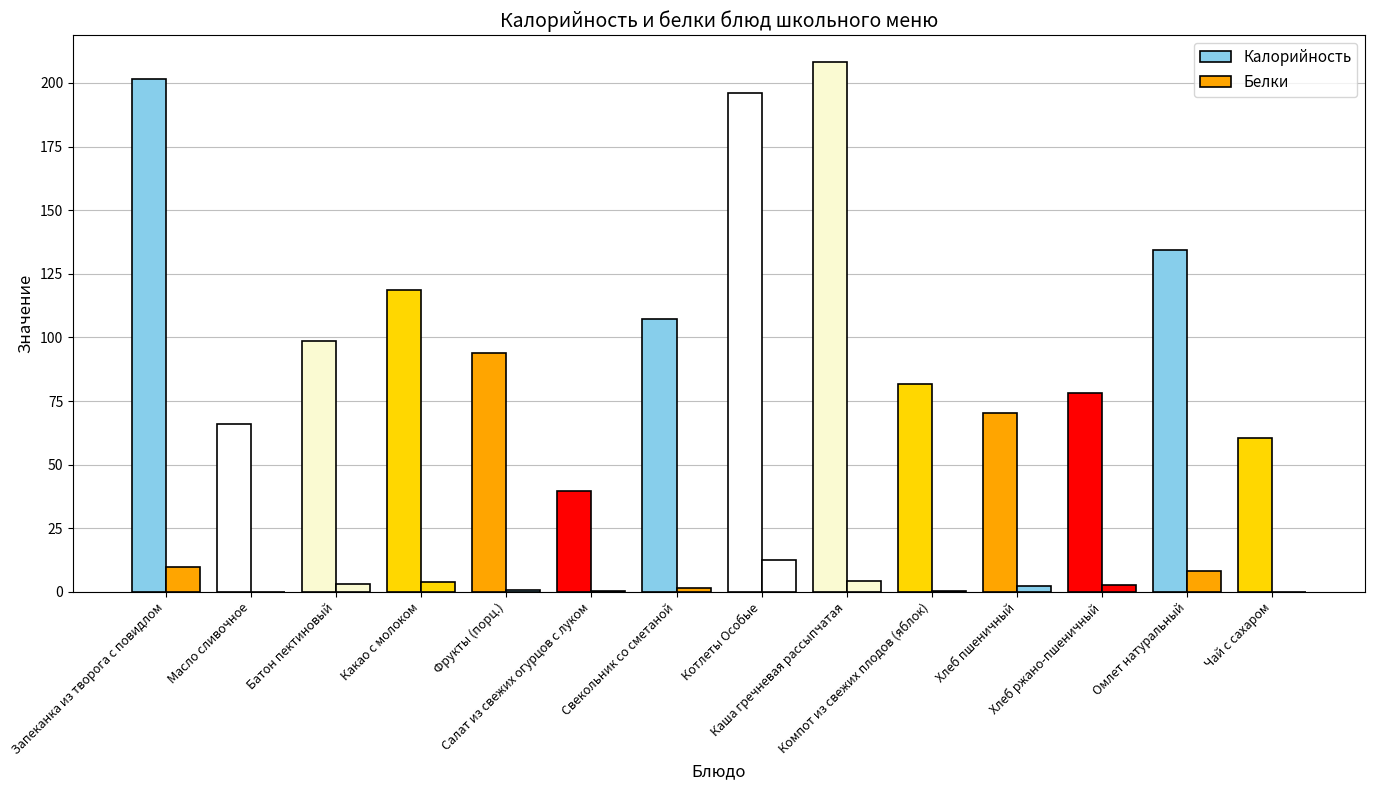

How many groups of bars are there?

14